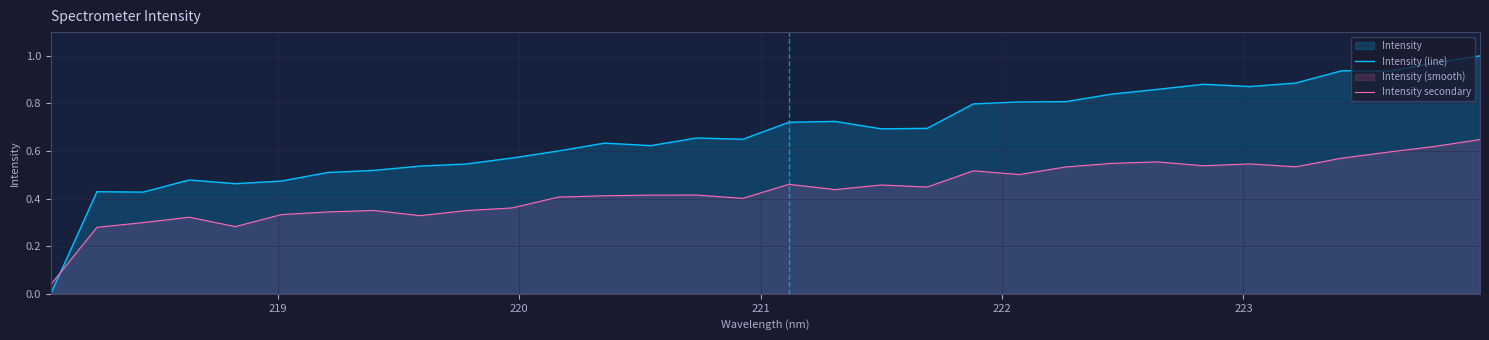

Count the number of data series in this chart.

2